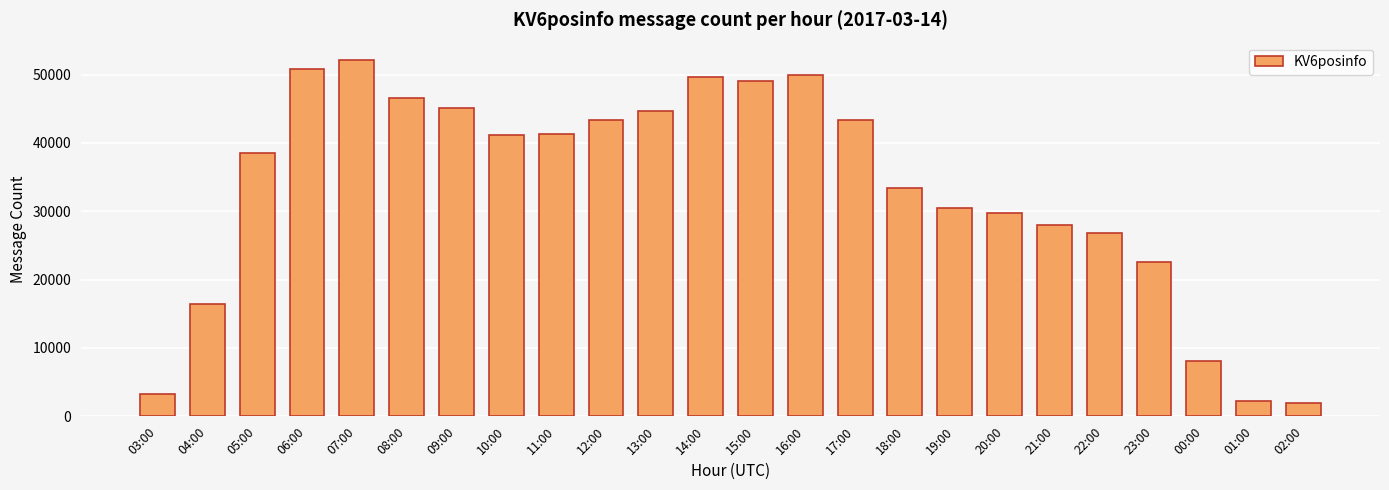

Is it true that the value at 04:00 is 16377?

True